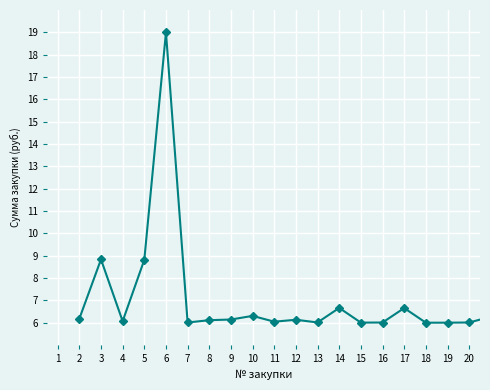

True or false: the data has more than 0 interior local peaks.

True